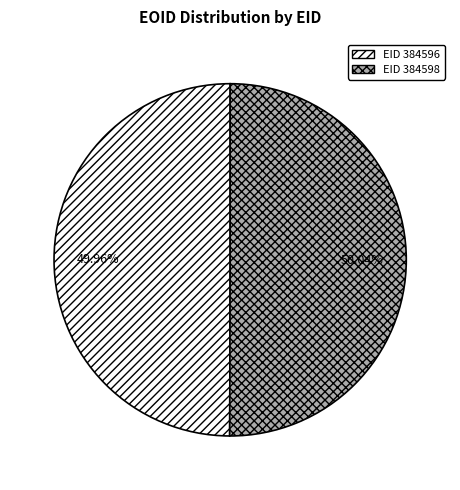

How many segments does this pie chart have?

2